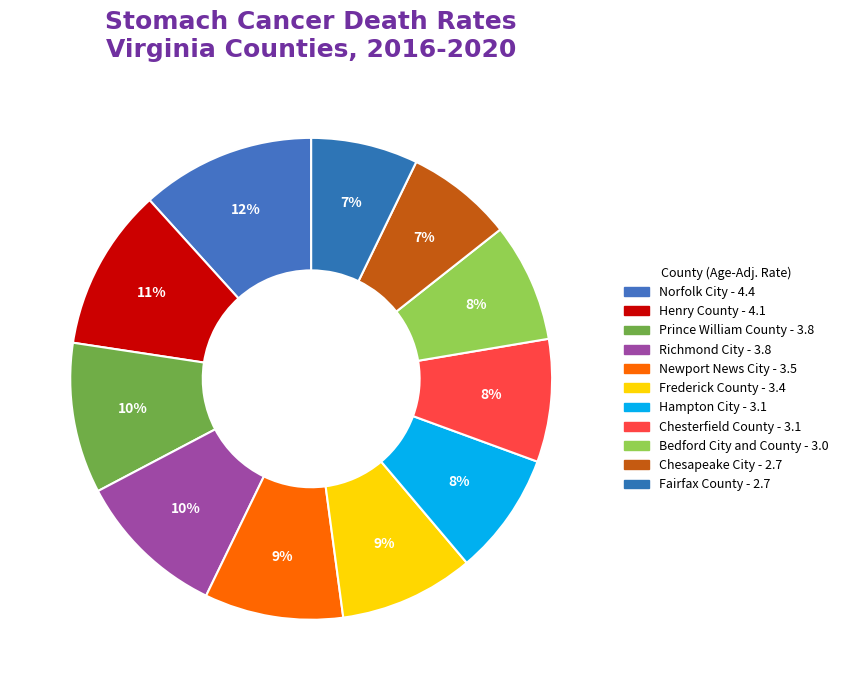

Count the number of slices in the pie.

11